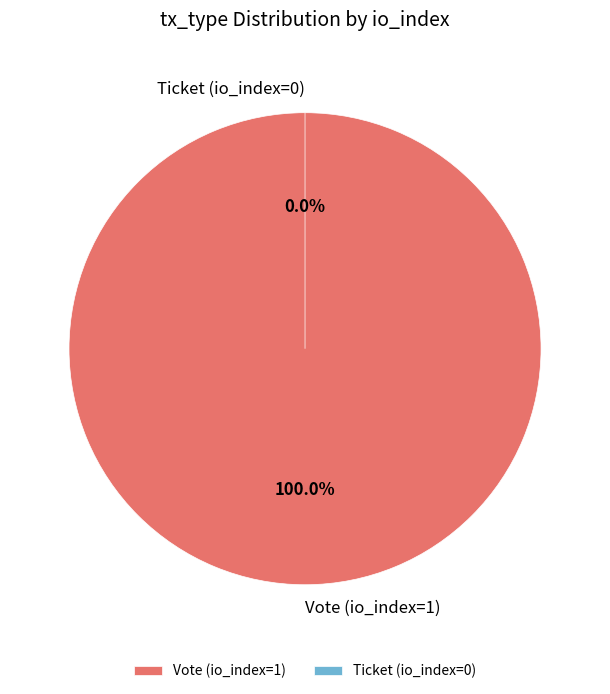

Which slice represents more than half of the pie?

Vote (io_index=1)